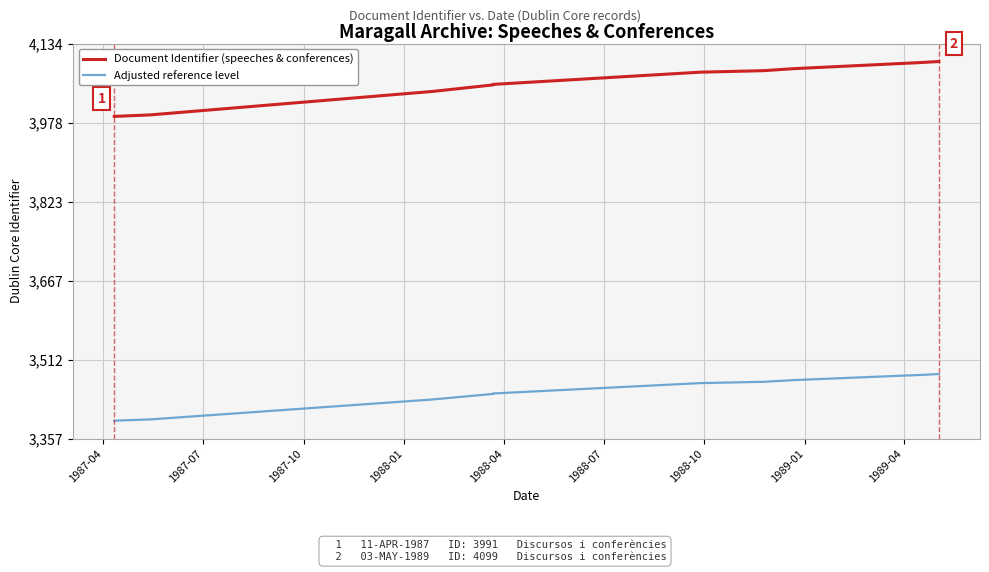

What is the spread (max minus min) of values at 1988-10?

612.2